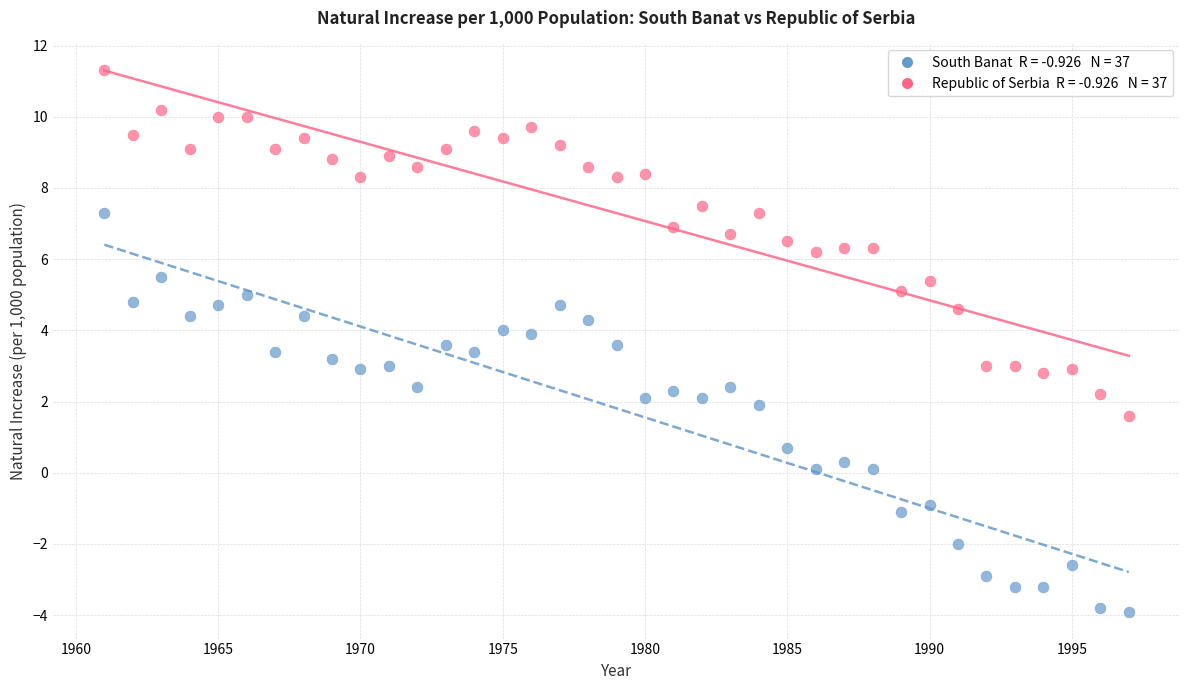

Across all data points, what is the range of X values (max minus min)?

36.0